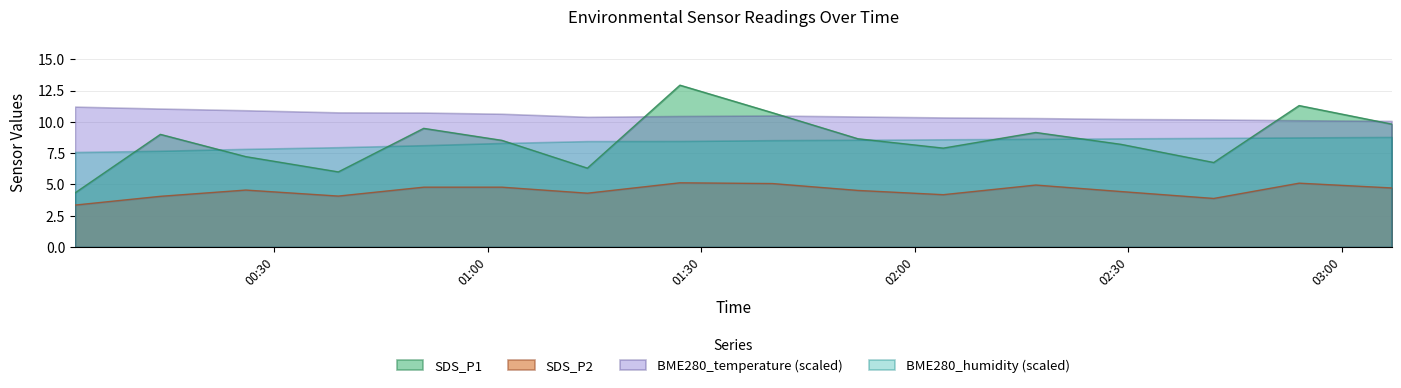

At which label does SDS_P1 first exceed 8?

2023/07/10 00:14